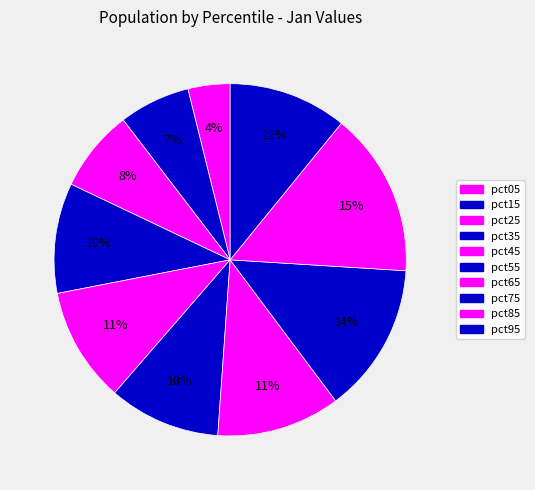

To the nearest percent, what portion does pct15 represent?

7%